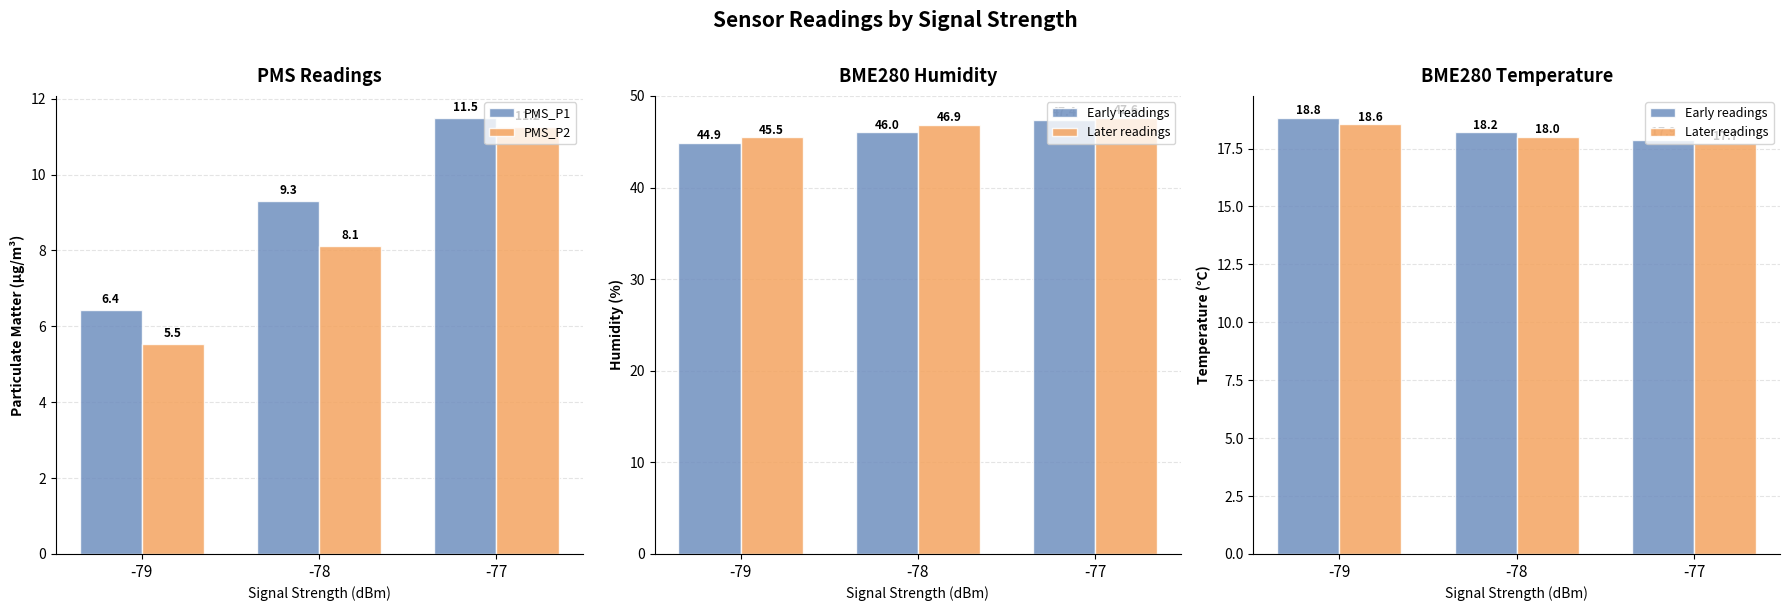

What is the sum of all PMS_P2 values?

24.9